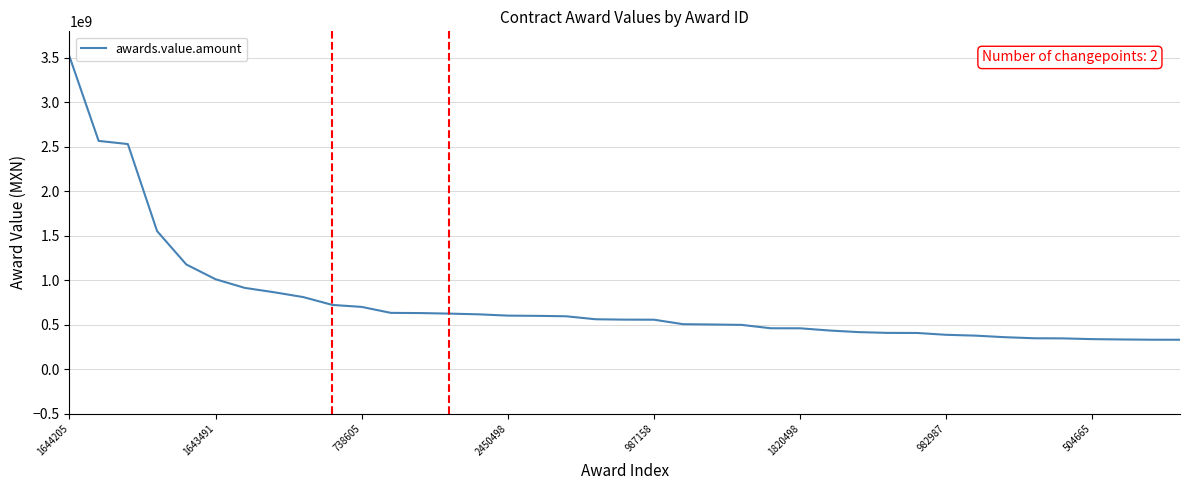

What is the smallest value displayed?

330010813